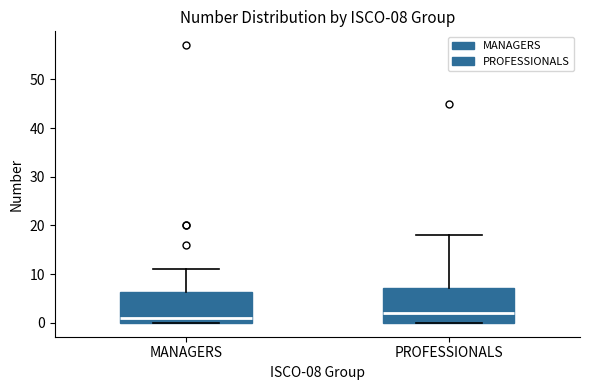

Which box's median line is the highest?

PROFESSIONALS